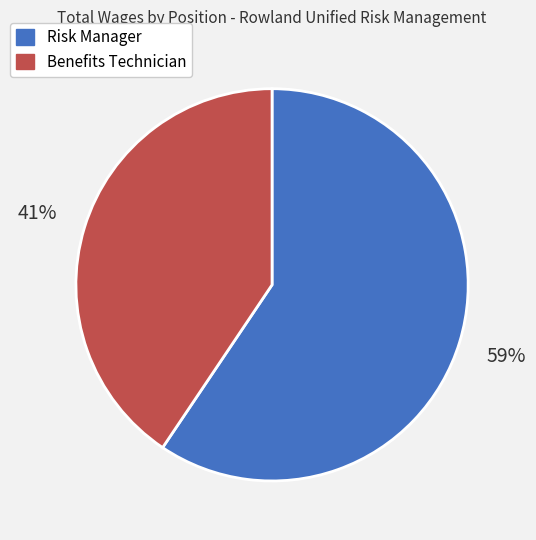

To the nearest percent, what portion does Benefits Technician represent?

41%